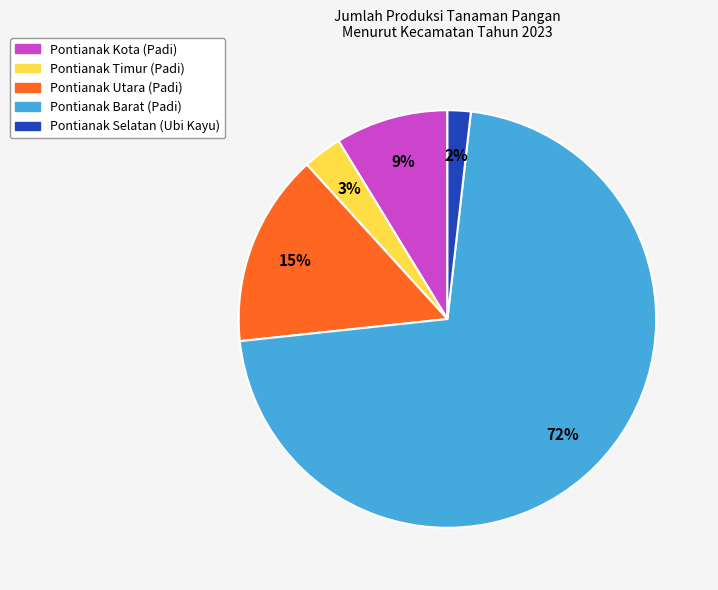

Is there a majority slice in this chart?

Yes